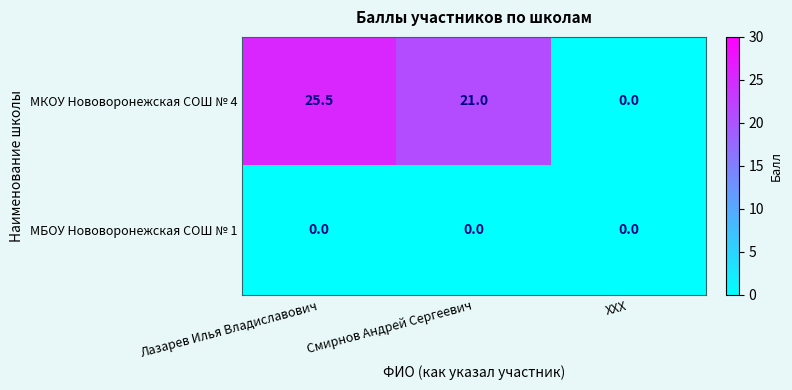

Where is МКОУ Нововоронежская СОШ № 4 nearest to the value 12?

Смирнов Андрей Сергеевич